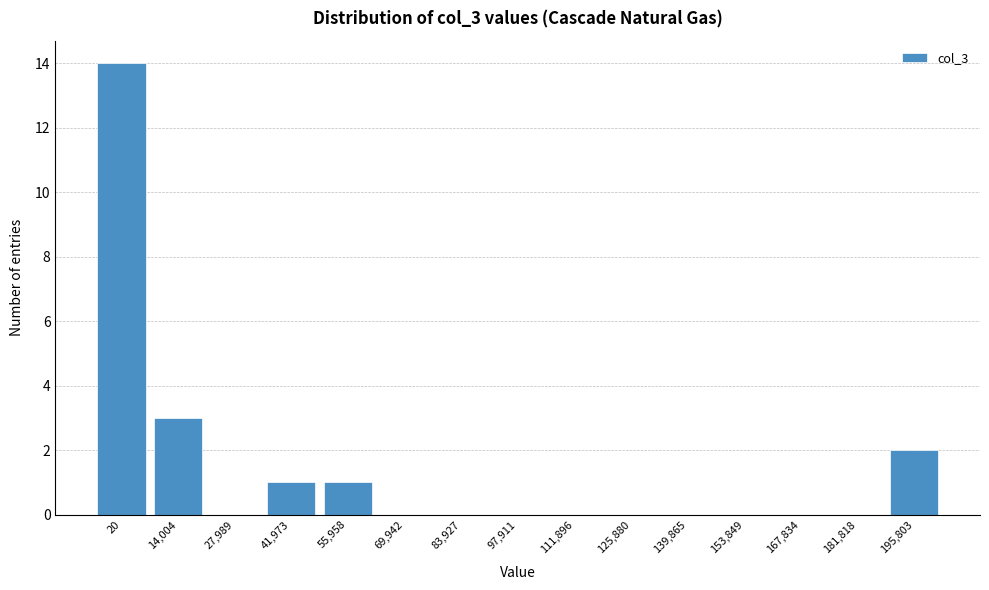

Reading right to left, transcribe all the data shown in this chart.

195,803=2	181,818=0	167,834=0	153,849=0	139,865=0	125,880=0	111,896=0	97,911=0	83,927=0	69,942=0	55,958=1	41,973=1	27,989=0	14,004=3	20=14